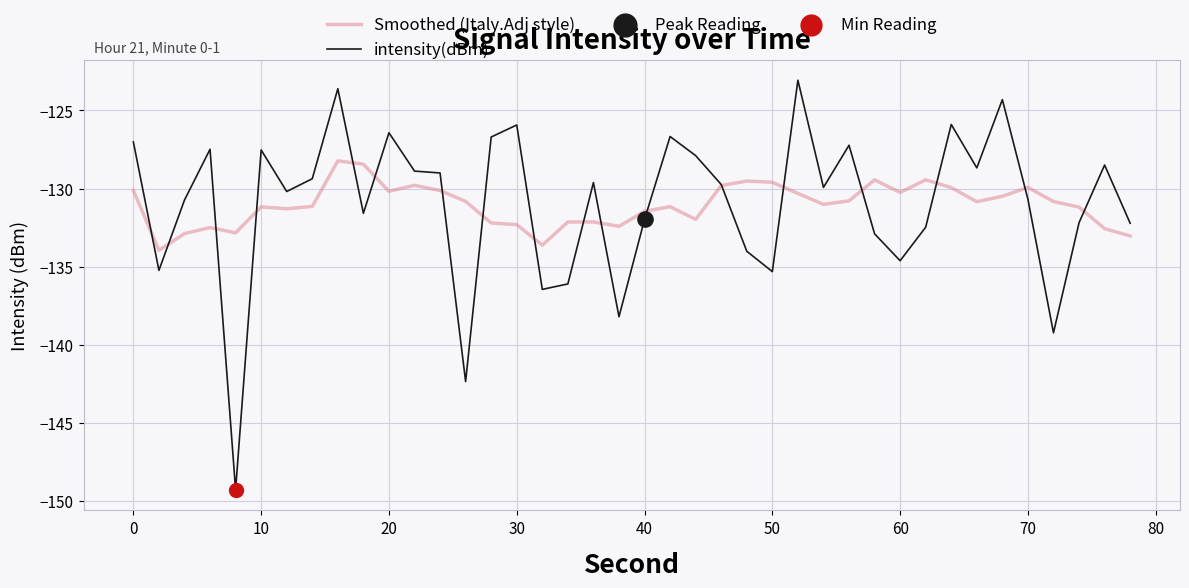

Which series has the largest range (max minus min)?

intensity(dBm)